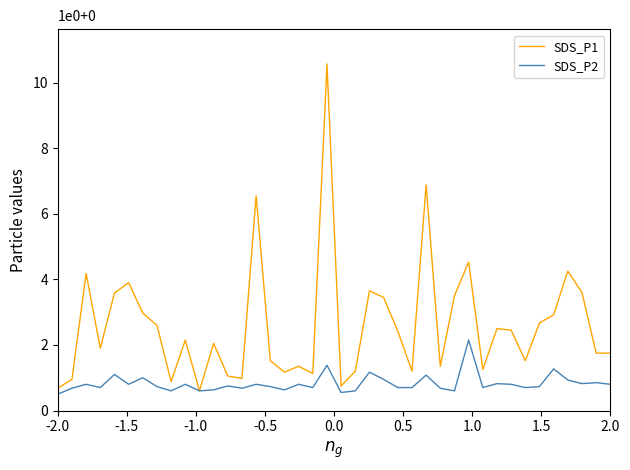

Which series has the widest spread of values?

SDS_P1